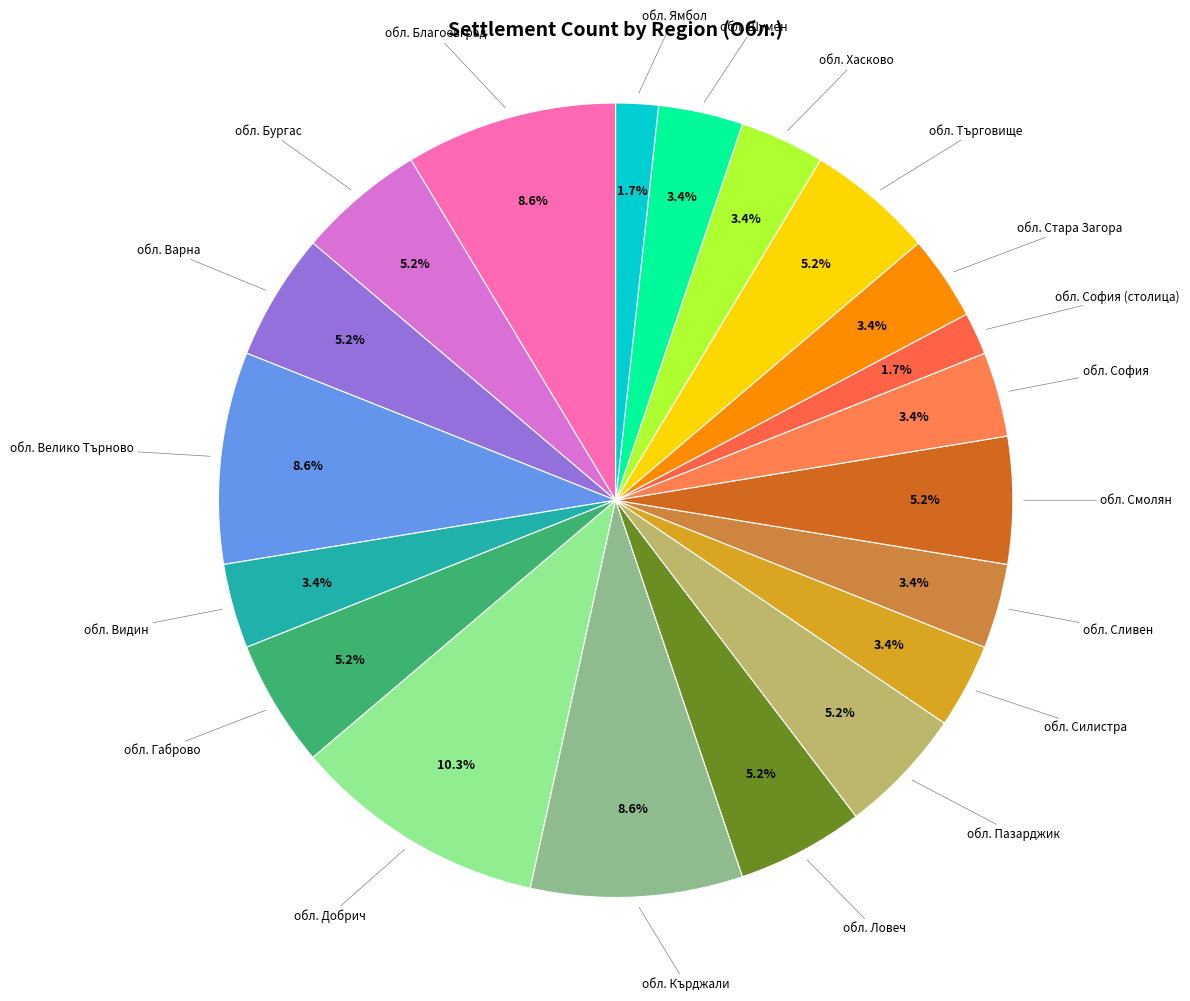

Count the number of slices in the pie.

20